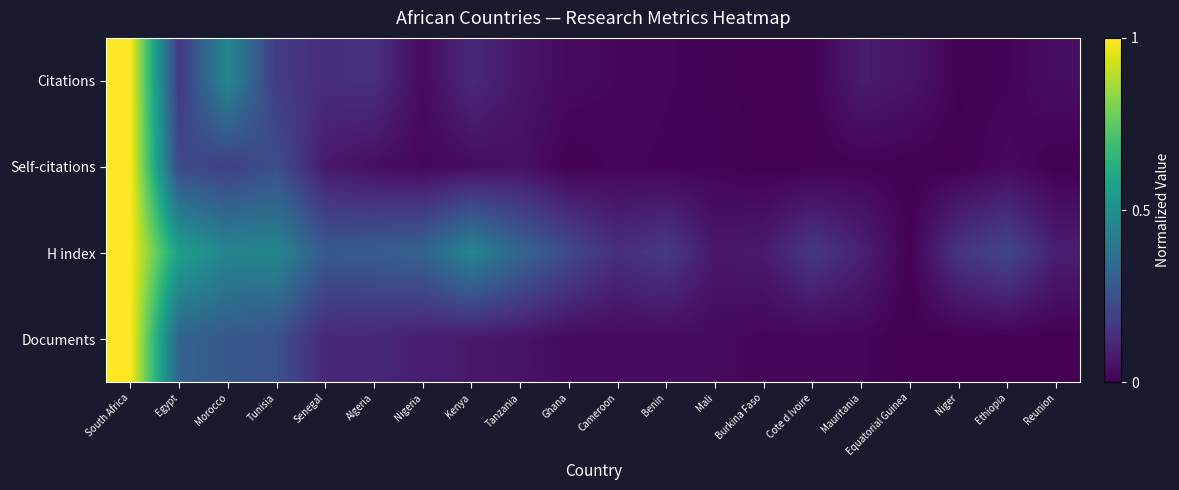

Which series has the largest total across all categories?

H index